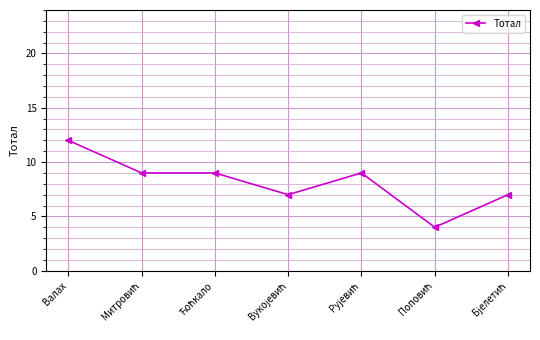

What is the sum of all values?

57